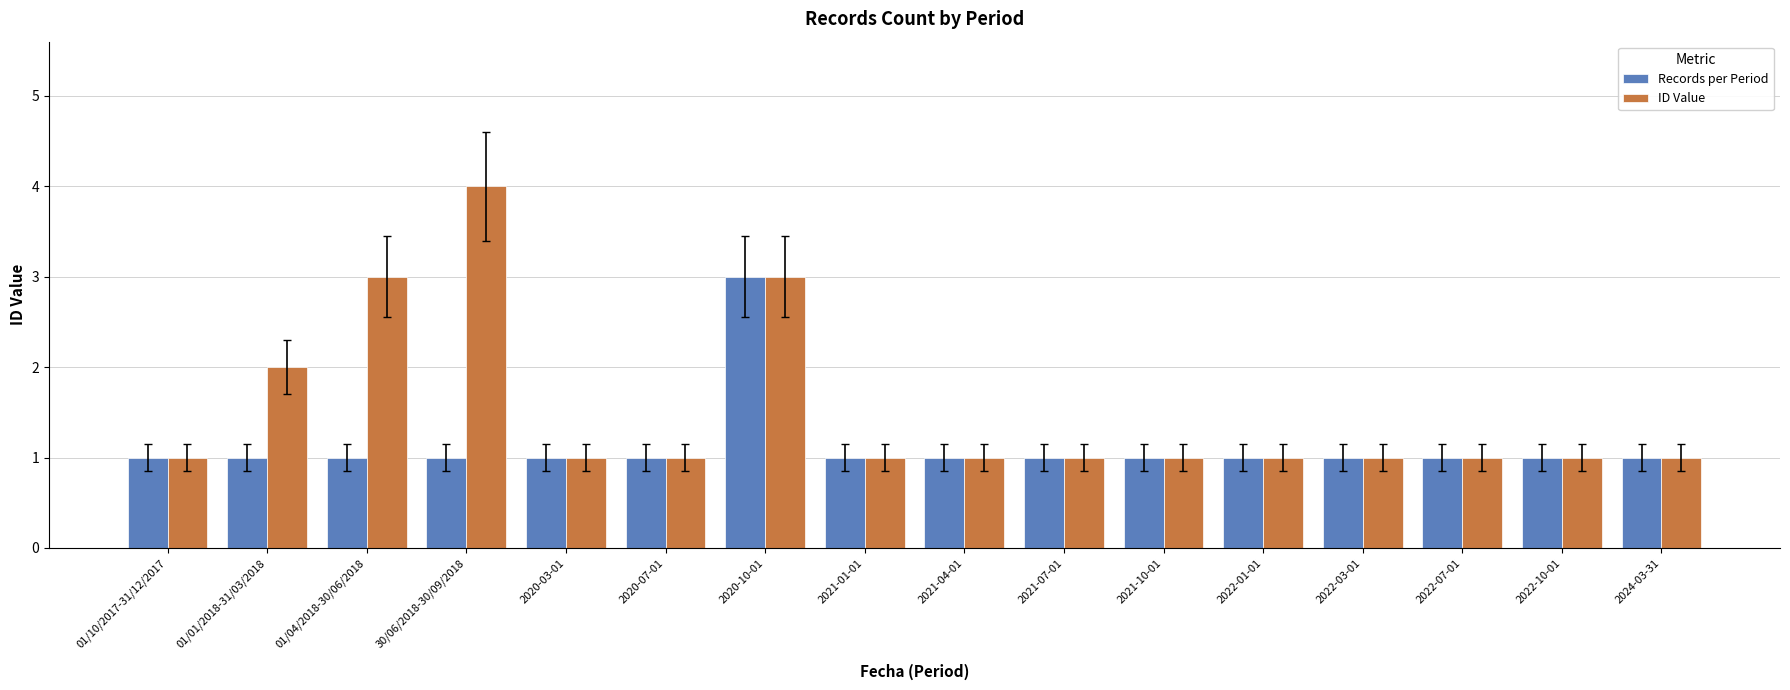

Does the chart contain stacked bars?

No